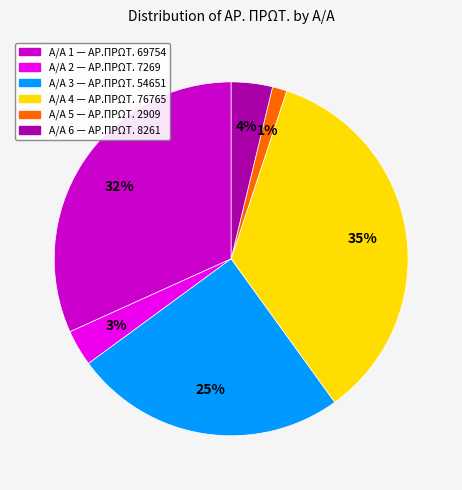

Is there any slice that represents more than half of the pie?

No